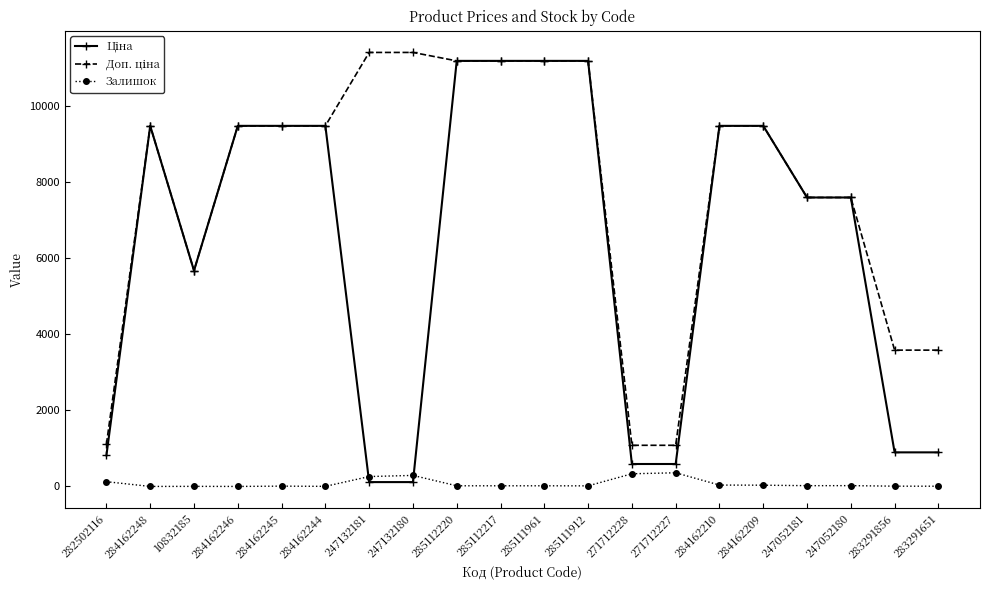

Count the number of data series in this chart.

3